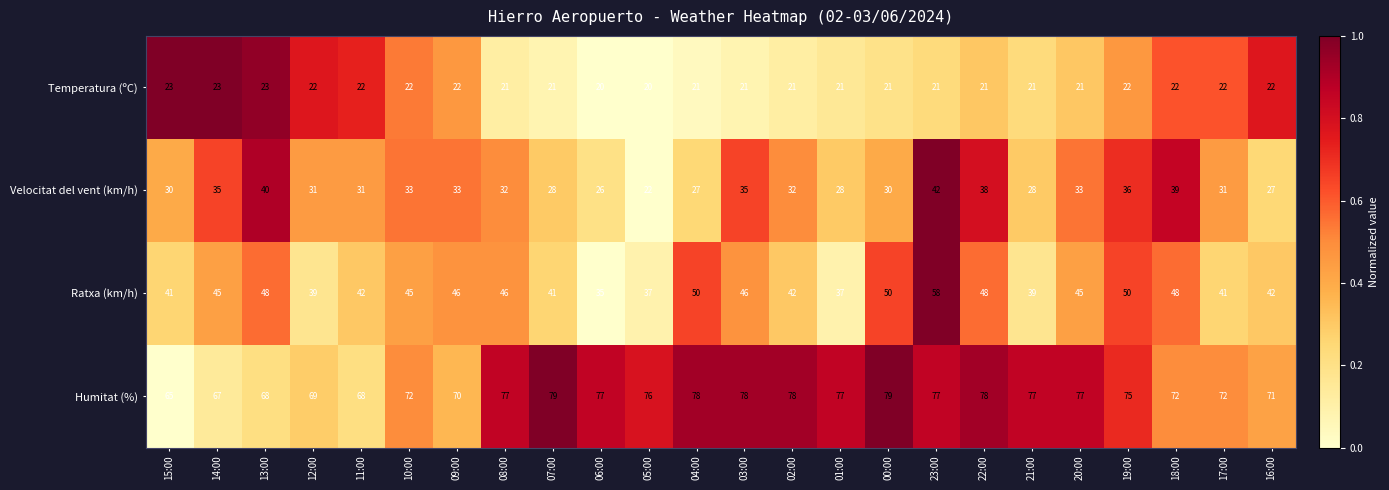

How many categories are shown in the chart?

24